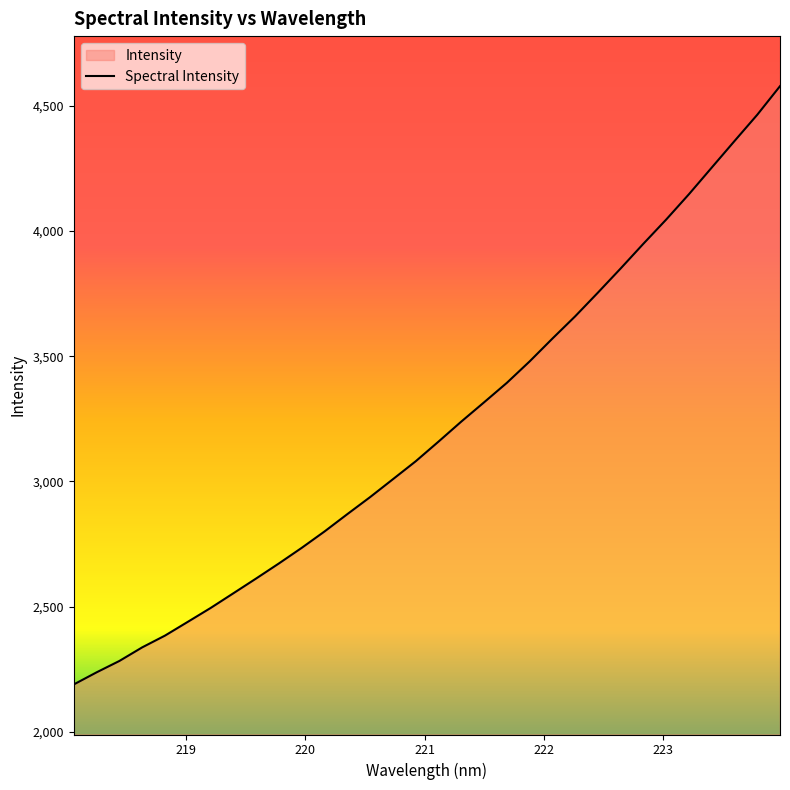

What is the maximum value shown in the chart?

4579.2